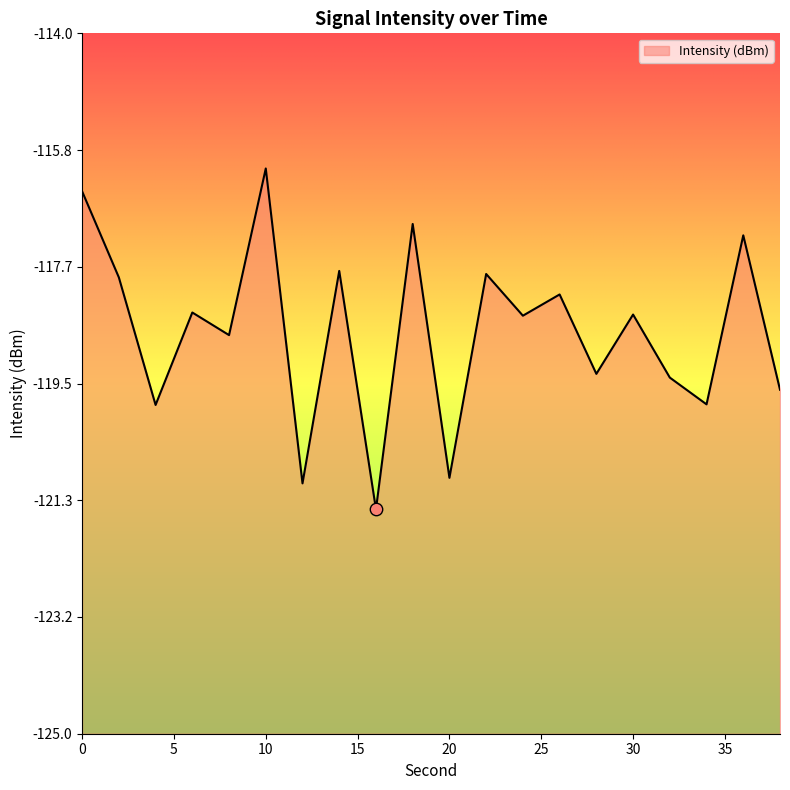

Which has a higher value, 12 or 28?

28